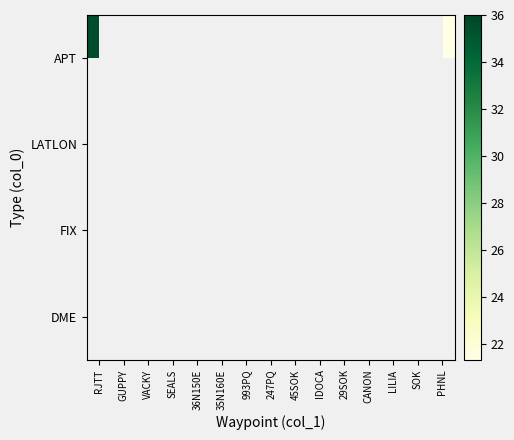

What is the smallest value displayed?

21.3